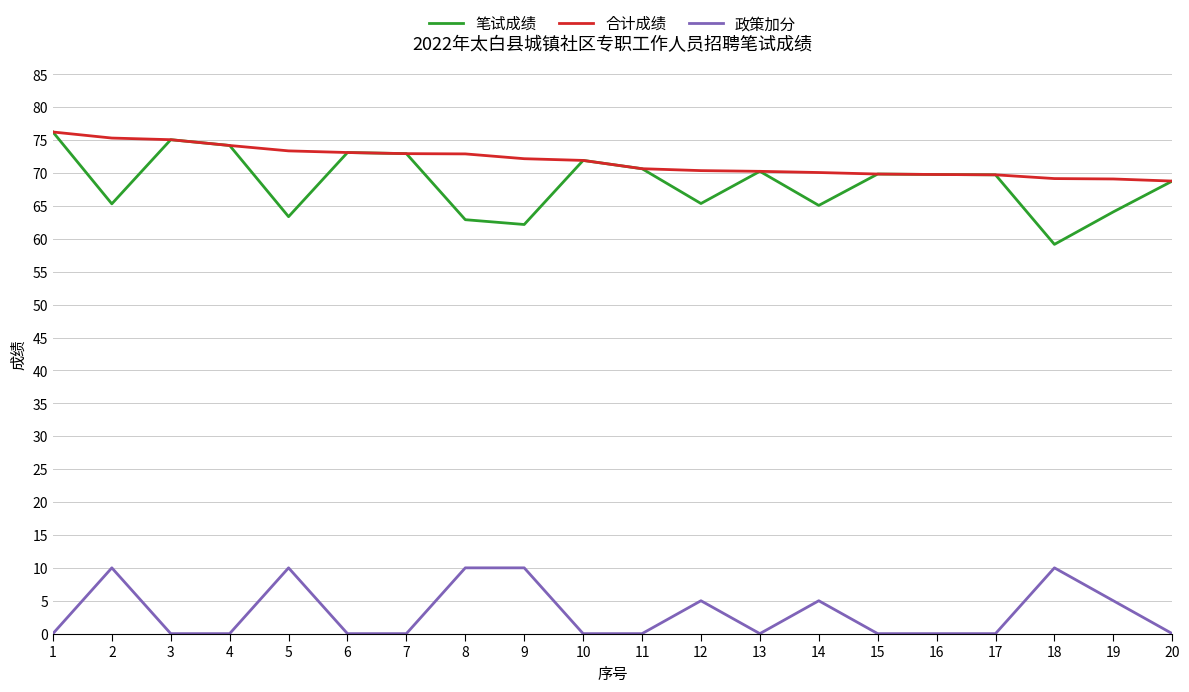

Count the number of categories in the chart.

20